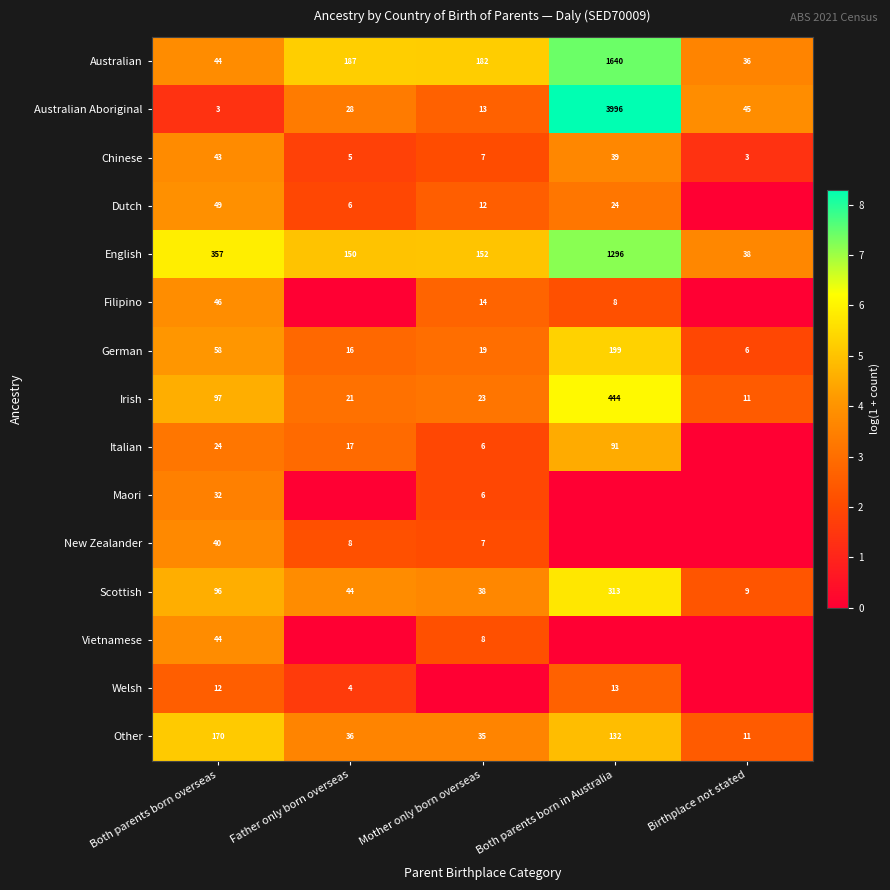

What is the sum of the Italian values at Both parents born overseas and Mother only born overseas?

30